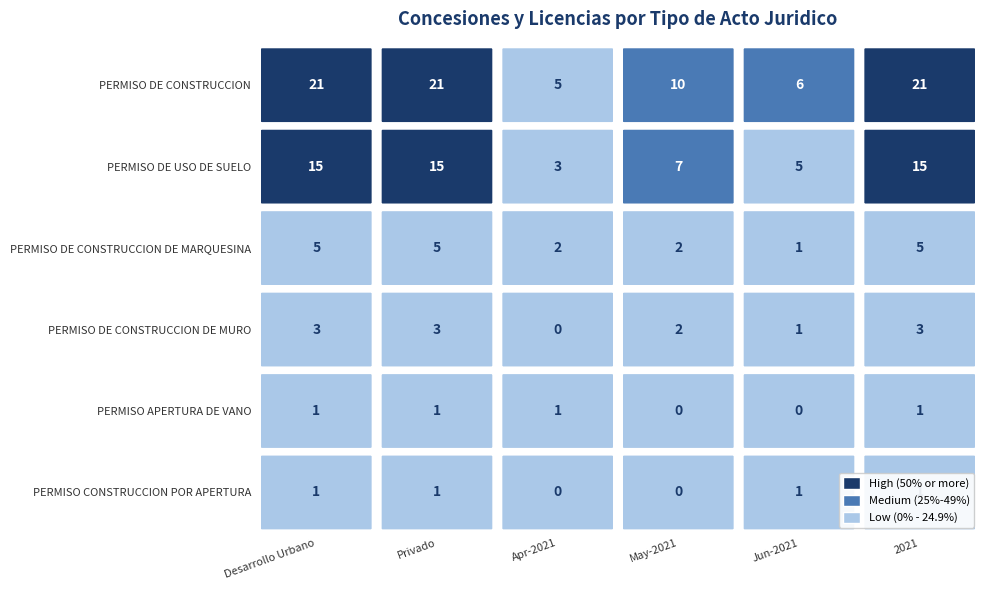

True or false: PERMISO DE CONSTRUCCION has a value of -12 at 5.

False